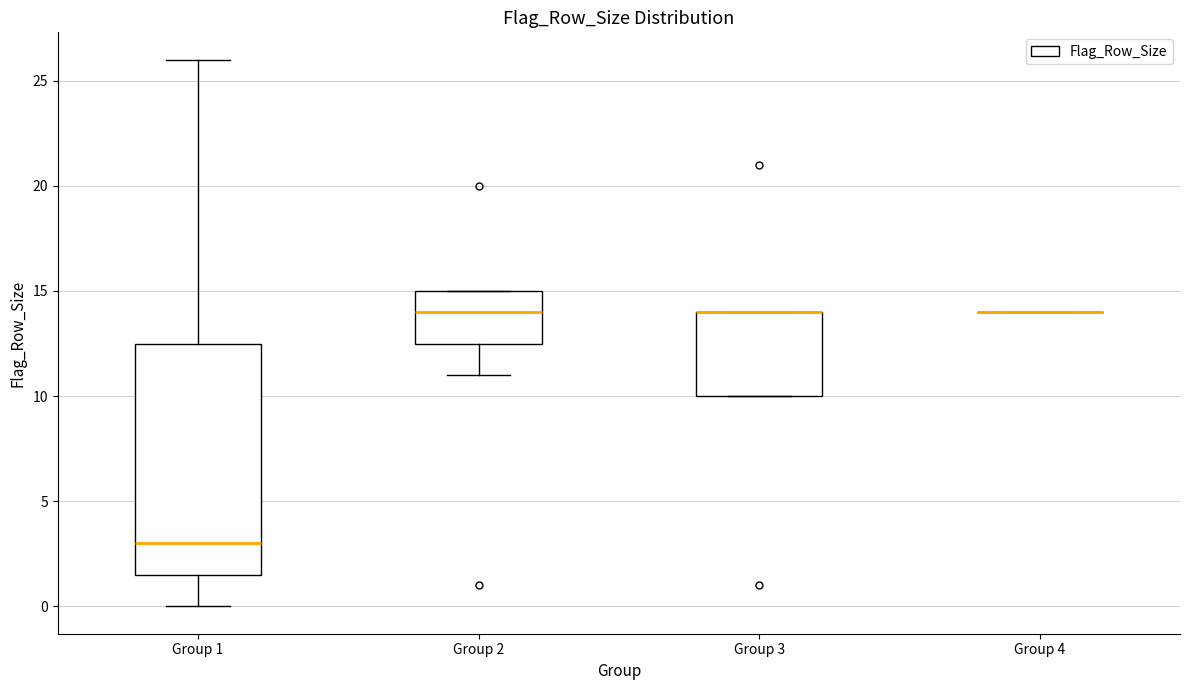

Where is the lower edge of the box for Group 3 on the y-axis? The values are not printed on the chart, so give them approximately, as read against the axis.

10.0